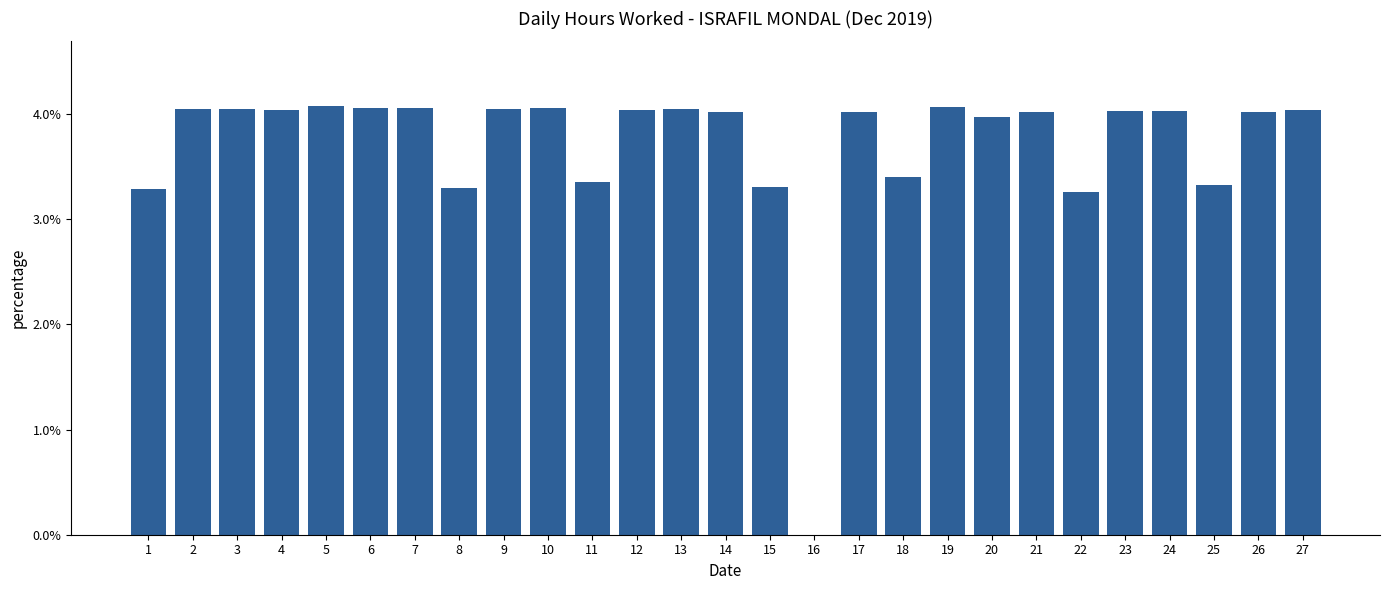

Where is the data nearest to the value 0?

16